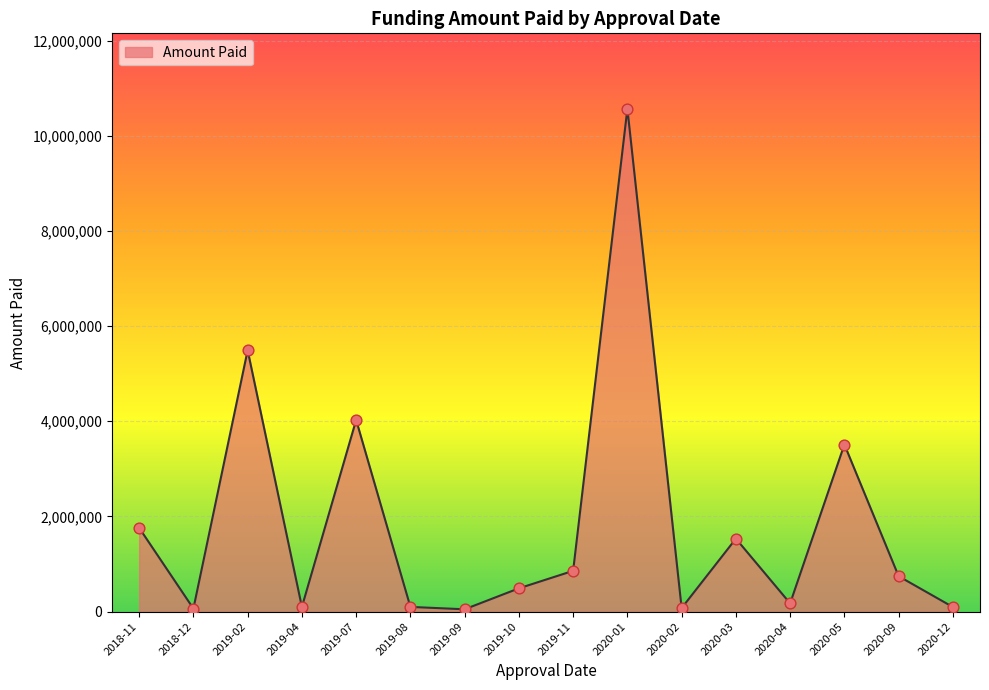

Which has a higher value, 2019-11 or 2020-09?

2019-11